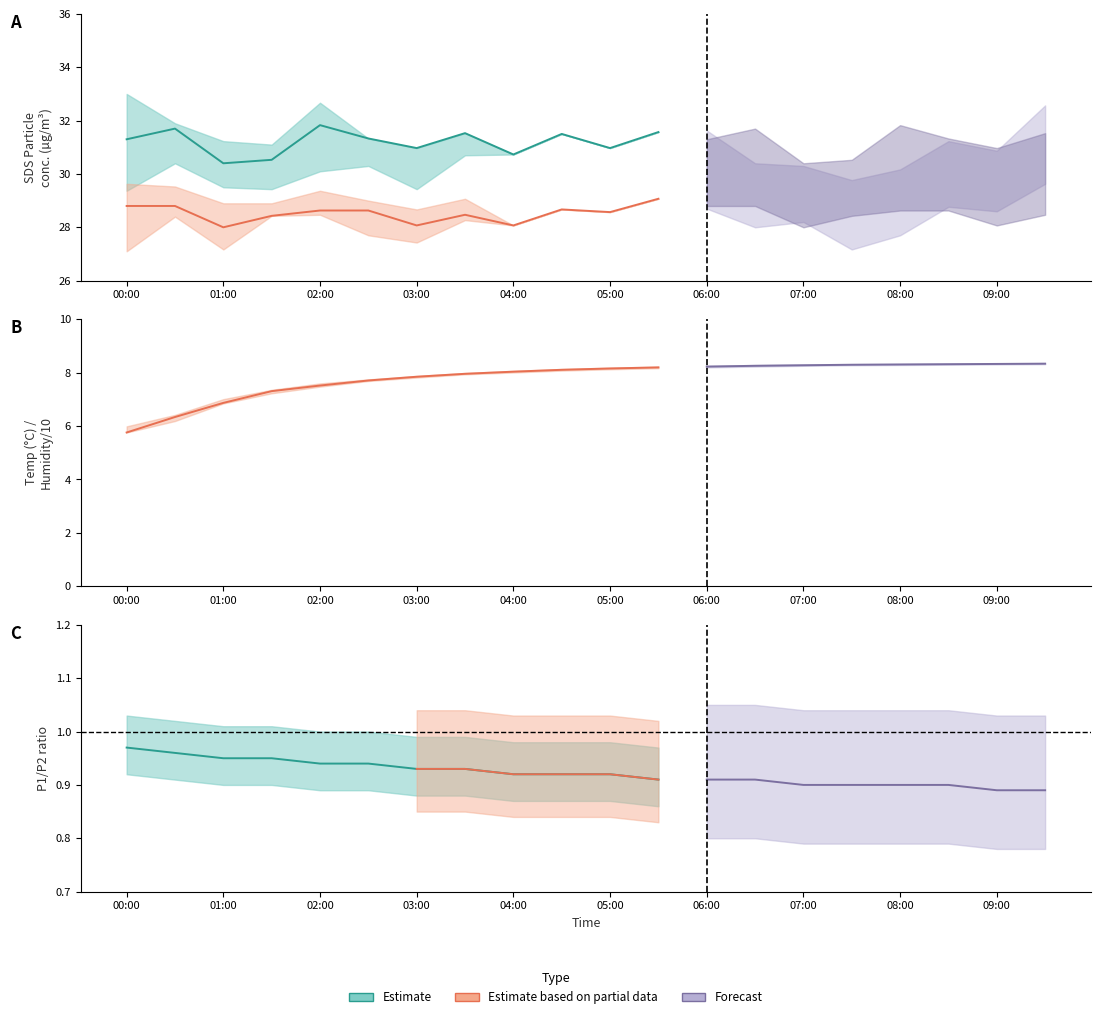

Count the number of categories in the chart.

20